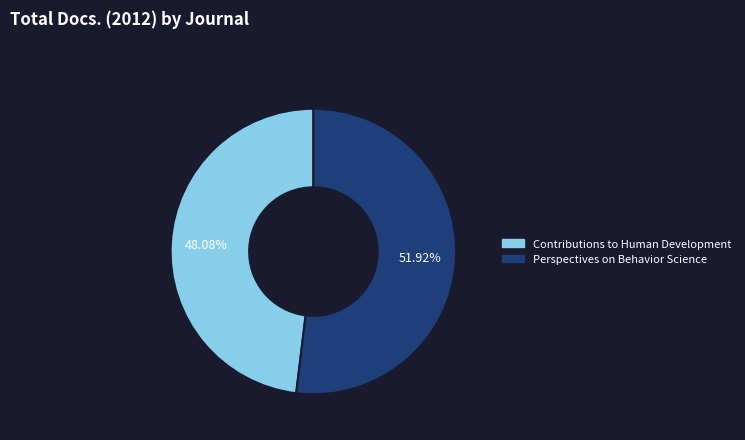

What is the ratio of the value at Perspectives on Behavior Science to the value at Contributions to Human Development?

1.1